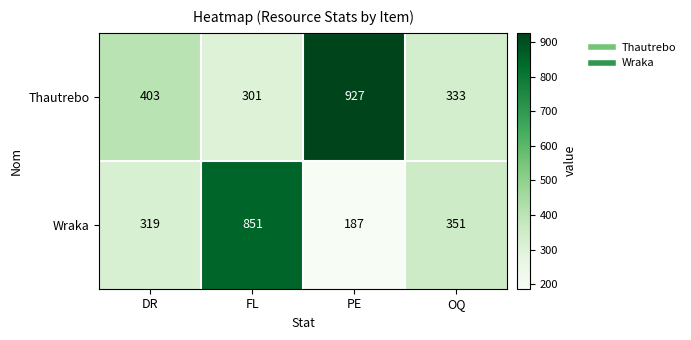

At how many categories does at least one series exceed 308?

4